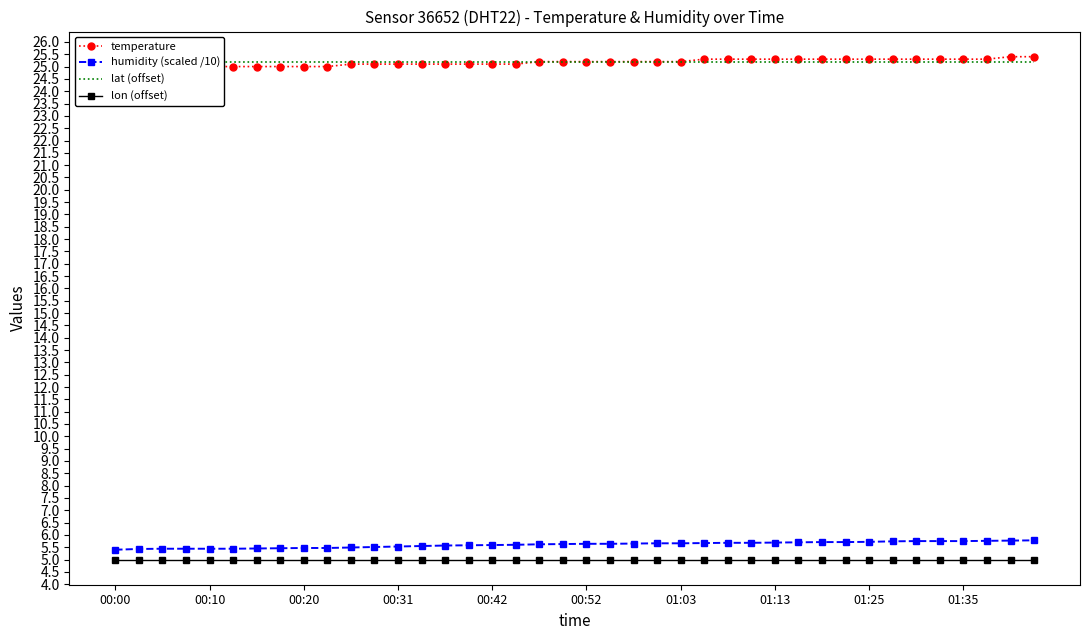

Reading right to left, transcribe all the data shown in this chart.

temperature: 25.4	25.4	25.3	25.3	25.3	25.3	25.3	25.3	25.3	25.3	25.3	25.3	25.3	25.3	25.3	25.2	25.2	25.2	25.2	25.2	25.2	25.2	25.1	25.1	25.1	25.1	25.1	25.1	25.1	25.1	25.0	25.0	25.0	25.0	25.0	25.0	24.9	24.9	24.9	24.8
humidity (scaled /10): 5.8	5.8	5.8	5.8	5.8	5.8	5.7	5.7	5.7	5.7	5.7	5.7	5.7	5.7	5.7	5.7	5.7	5.7	5.6	5.6	5.6	5.6	5.6	5.6	5.6	5.6	5.5	5.5	5.5	5.5	5.5	5.5	5.5	5.5	5.4	5.4	5.4	5.4	5.4	5.4
lat (offset): 25.2	25.2	25.2	25.2	25.2	25.2	25.2	25.2	25.2	25.2	25.2	25.2	25.2	25.2	25.2	25.2	25.2	25.2	25.2	25.2	25.2	25.2	25.2	25.2	25.2	25.2	25.2	25.2	25.2	25.2	25.2	25.2	25.2	25.2	25.2	25.2	25.2	25.2	25.2	25.2
lon (offset): 5.0	5.0	5.0	5.0	5.0	5.0	5.0	5.0	5.0	5.0	5.0	5.0	5.0	5.0	5.0	5.0	5.0	5.0	5.0	5.0	5.0	5.0	5.0	5.0	5.0	5.0	5.0	5.0	5.0	5.0	5.0	5.0	5.0	5.0	5.0	5.0	5.0	5.0	5.0	5.0